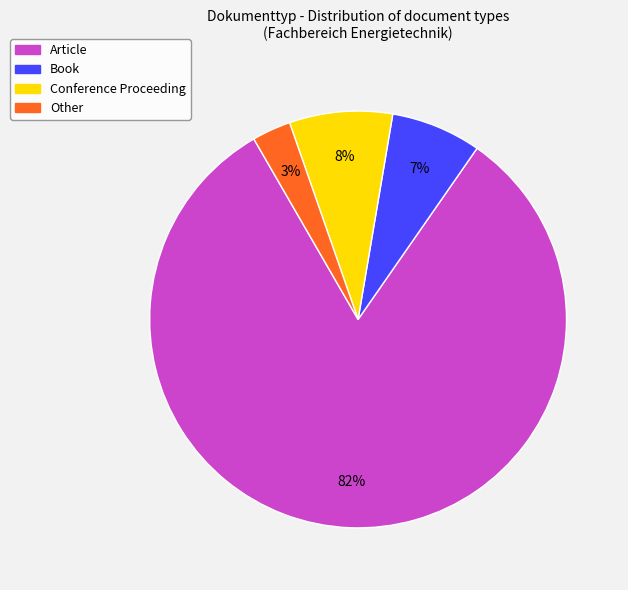

What is the smallest slice in the pie chart?

Other